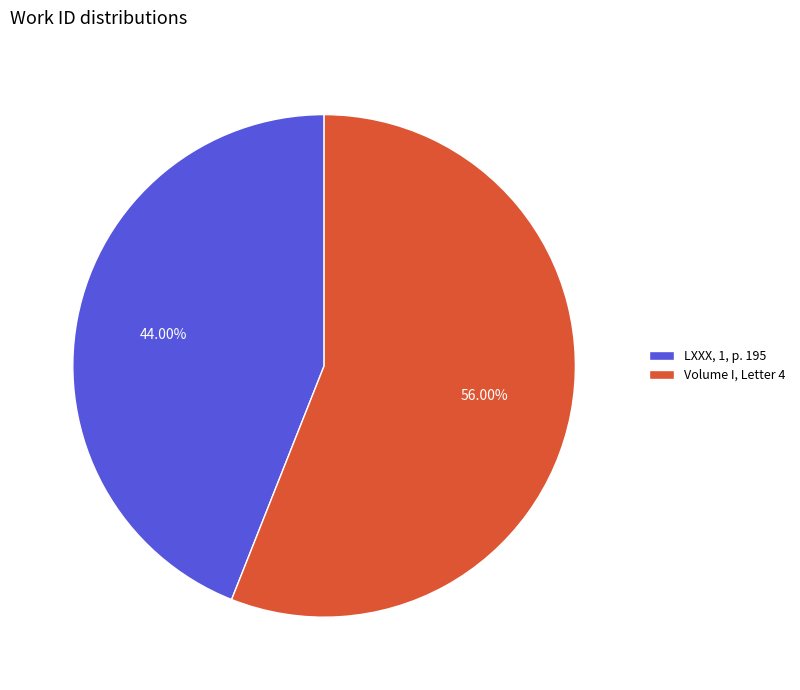

To the nearest percent, what is the average slice percentage?

50%